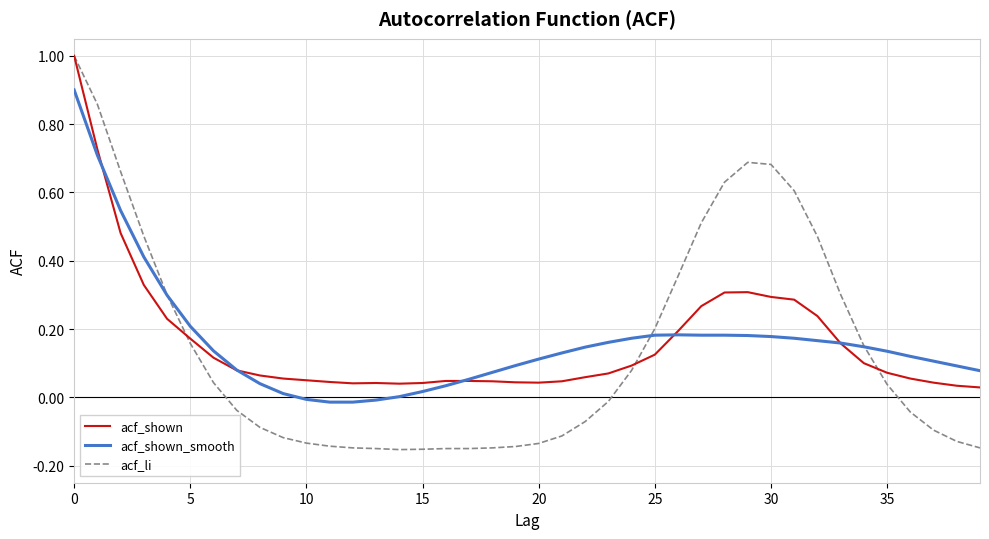

Which series has the largest range (max minus min)?

acf_li